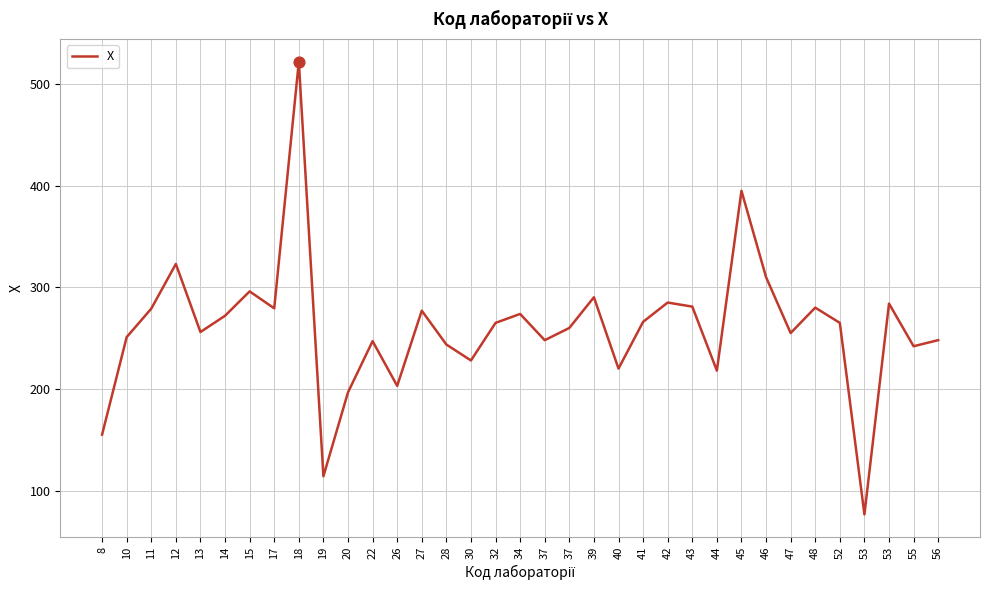

What is the change in value from 47 to 53?

-178.5